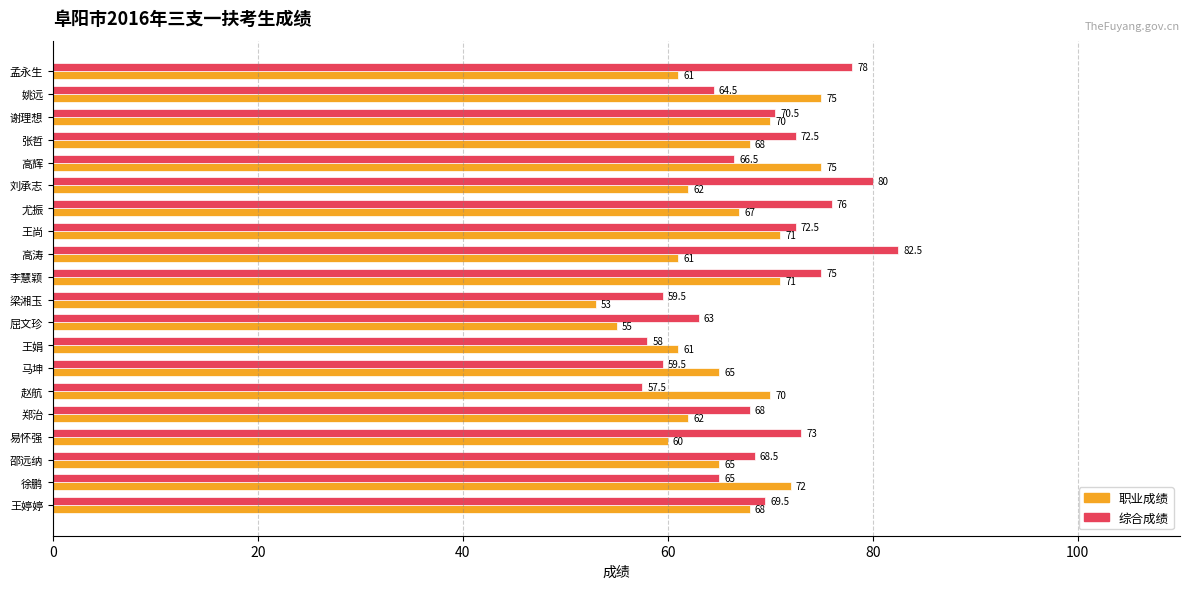

True or false: 综合成绩 has a value of 64.5 at 姚远.

True